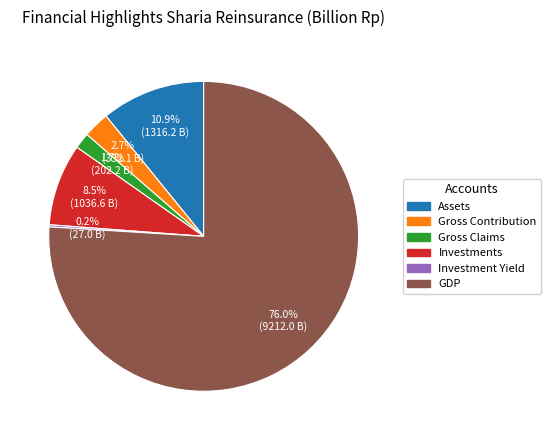

What percentage do GDP and Investments together represent?

84.5%